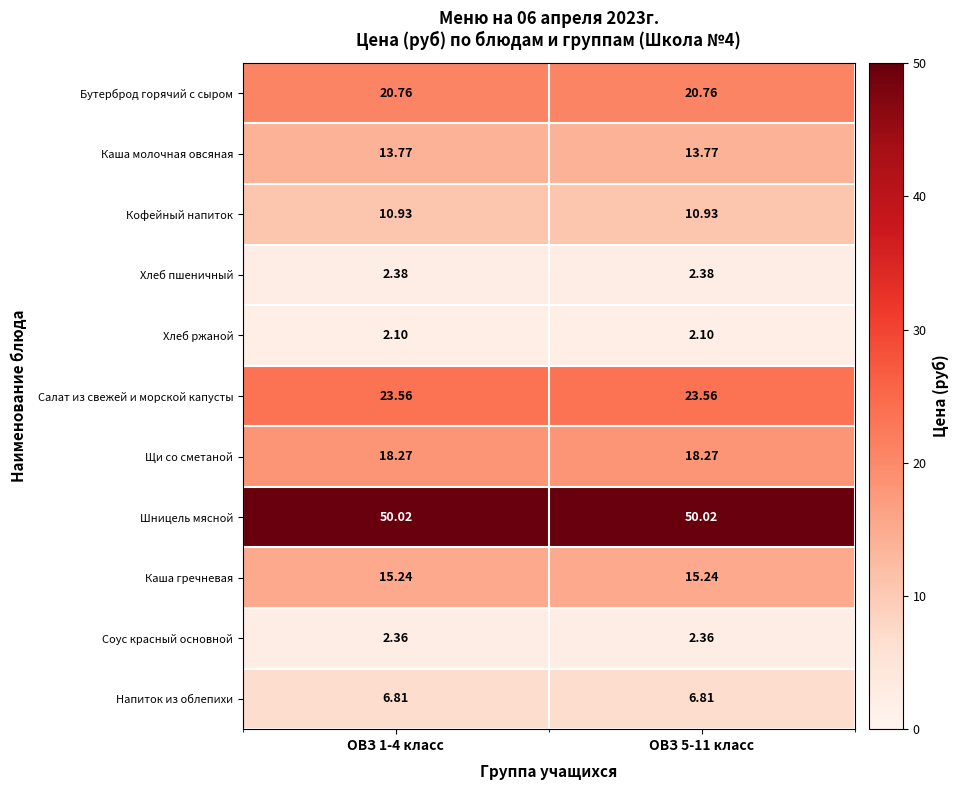

Is the value of Бутерброд горячий с сыром at ОВЗ 5-11 класс greater than the value of Щи со сметаной at ОВЗ 5-11 класс?

Yes